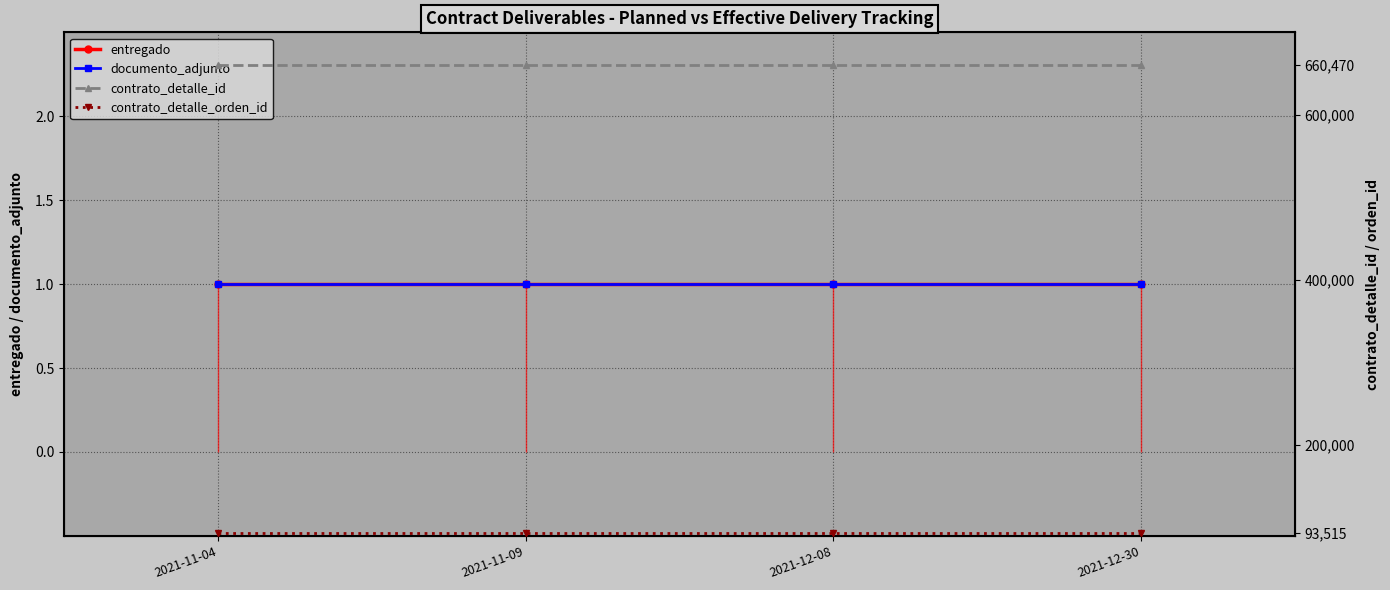

Read the contrato_detalle_orden_id value at 2021-11-04.

93515